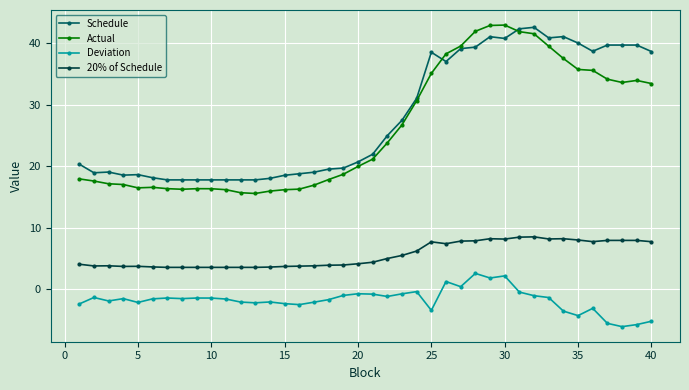

True or false: Schedule and 20% of Schedule cross at least once.

False